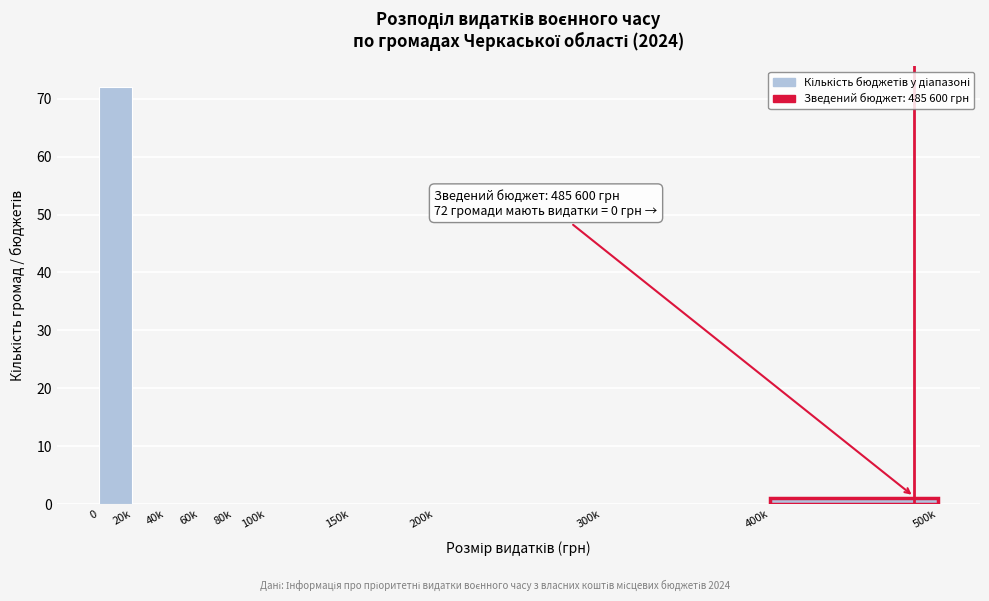

Reading left to right, extract all data points from this chart.

0=72	20k=0	40k=0	60k=0	80k=0	100k=0	150k=0	200k=0	300k=0	400k=1